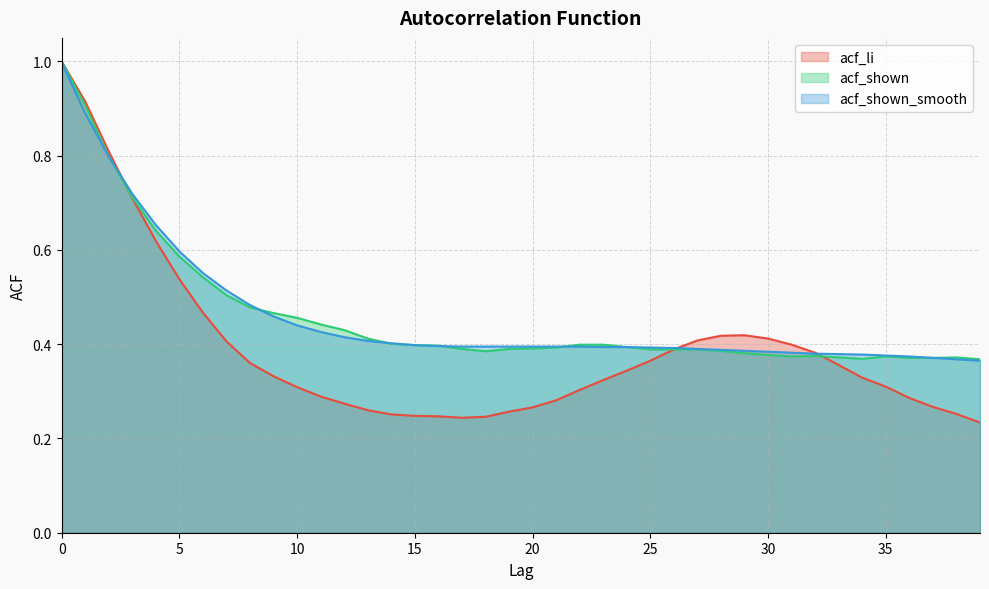

Which category has the lowest value in the acf_shown series?

39